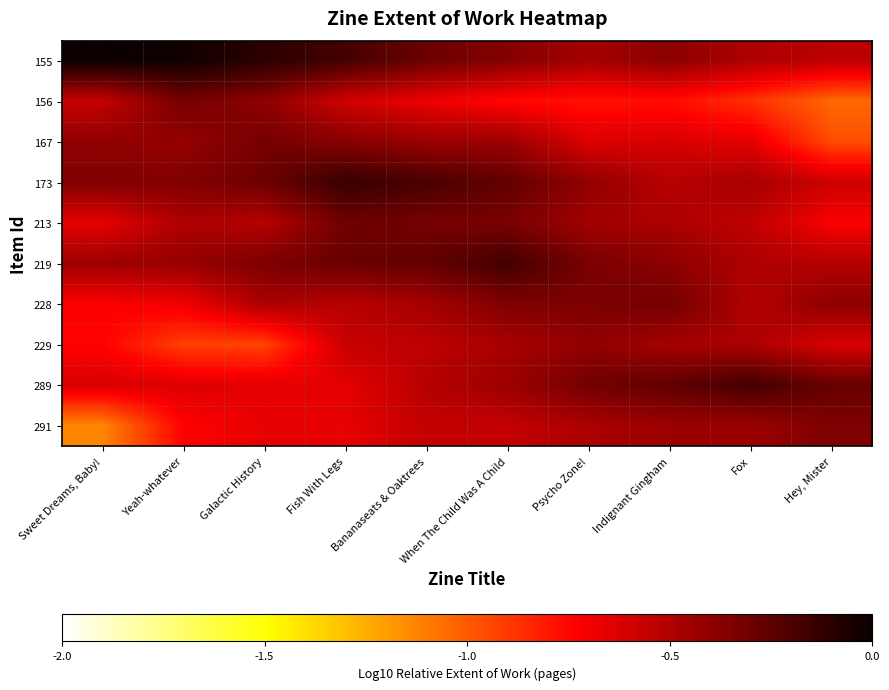

Reading left to right, list all the values displayed in this chart.

155: Sweet Dreams, Baby!=0.0	Yeah-whatever=-0.0	Galactic History=-0.1	Fish With Legs=-0.2	Bananaseats & Oaktrees=-0.3	When The Child Was A Child=-0.4	Psycho Zone!=-0.5	Indignant Gingham=-0.4	Fox=-0.5	Hey, Mister=-0.5
156: Sweet Dreams, Baby!=-0.6	Yeah-whatever=-0.3	Galactic History=-0.4	Fish With Legs=-0.6	Bananaseats & Oaktrees=-0.7	When The Child Was A Child=-0.8	Psycho Zone!=-0.8	Indignant Gingham=-0.8	Fox=-0.9	Hey, Mister=-1.0
167: Sweet Dreams, Baby!=-0.4	Yeah-whatever=-0.4	Galactic History=-0.3	Fish With Legs=-0.4	Bananaseats & Oaktrees=-0.4	When The Child Was A Child=-0.4	Psycho Zone!=-0.6	Indignant Gingham=-0.6	Fox=-0.7	Hey, Mister=-1.0
173: Sweet Dreams, Baby!=-0.4	Yeah-whatever=-0.4	Galactic History=-0.3	Fish With Legs=-0.1	Bananaseats & Oaktrees=-0.2	When The Child Was A Child=-0.3	Psycho Zone!=-0.4	Indignant Gingham=-0.5	Fox=-0.5	Hey, Mister=-0.6
213: Sweet Dreams, Baby!=-0.7	Yeah-whatever=-0.5	Galactic History=-0.5	Fish With Legs=-0.3	Bananaseats & Oaktrees=-0.3	When The Child Was A Child=-0.3	Psycho Zone!=-0.5	Indignant Gingham=-0.5	Fox=-0.5	Hey, Mister=-0.7
219: Sweet Dreams, Baby!=-0.4	Yeah-whatever=-0.4	Galactic History=-0.3	Fish With Legs=-0.3	Bananaseats & Oaktrees=-0.3	When The Child Was A Child=-0.2	Psycho Zone!=-0.3	Indignant Gingham=-0.4	Fox=-0.5	Hey, Mister=-0.5
228: Sweet Dreams, Baby!=-0.7	Yeah-whatever=-0.7	Galactic History=-0.5	Fish With Legs=-0.5	Bananaseats & Oaktrees=-0.5	When The Child Was A Child=-0.4	Psycho Zone!=-0.3	Indignant Gingham=-0.3	Fox=-0.5	Hey, Mister=-0.4
229: Sweet Dreams, Baby!=-0.7	Yeah-whatever=-0.9	Galactic History=-0.9	Fish With Legs=-0.6	Bananaseats & Oaktrees=-0.5	When The Child Was A Child=-0.5	Psycho Zone!=-0.4	Indignant Gingham=-0.5	Fox=-0.5	Hey, Mister=-0.6
289: Sweet Dreams, Baby!=-0.6	Yeah-whatever=-0.6	Galactic History=-0.7	Fish With Legs=-0.7	Bananaseats & Oaktrees=-0.5	When The Child Was A Child=-0.4	Psycho Zone!=-0.3	Indignant Gingham=-0.3	Fox=-0.2	Hey, Mister=-0.3
291: Sweet Dreams, Baby!=-1.1	Yeah-whatever=-0.7	Galactic History=-0.7	Fish With Legs=-0.7	Bananaseats & Oaktrees=-0.5	When The Child Was A Child=-0.6	Psycho Zone!=-0.5	Indignant Gingham=-0.4	Fox=-0.4	Hey, Mister=-0.3